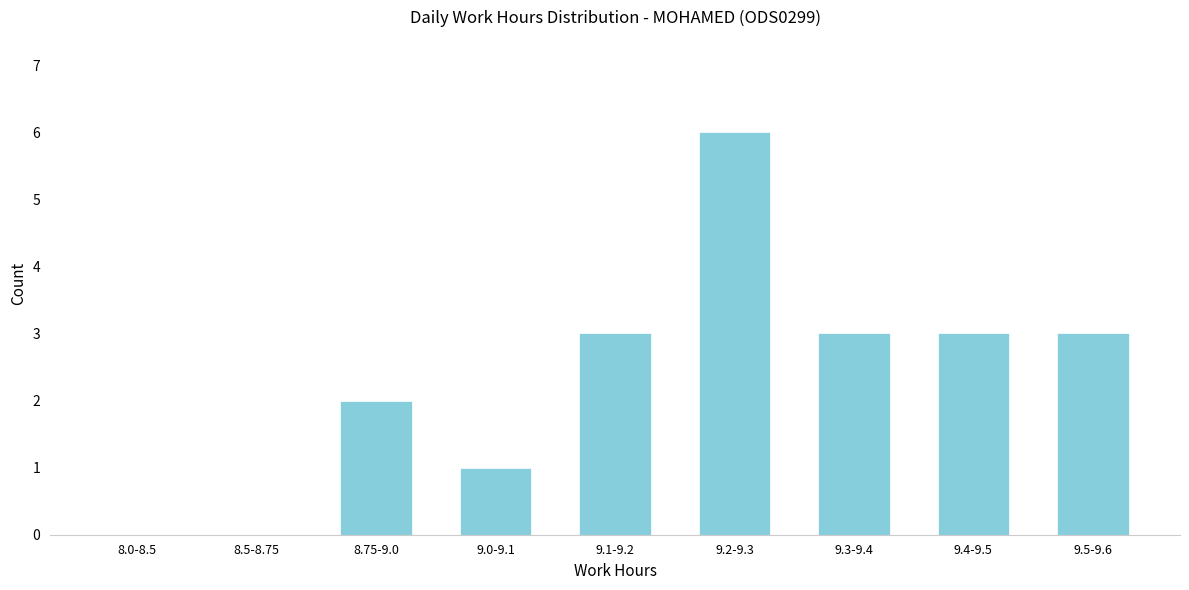

Reading right to left, list all the values displayed in this chart.

9.5-9.6=3	9.4-9.5=3	9.3-9.4=3	9.2-9.3=6	9.1-9.2=3	9.0-9.1=1	8.75-9.0=2	8.5-8.75=0	8.0-8.5=0